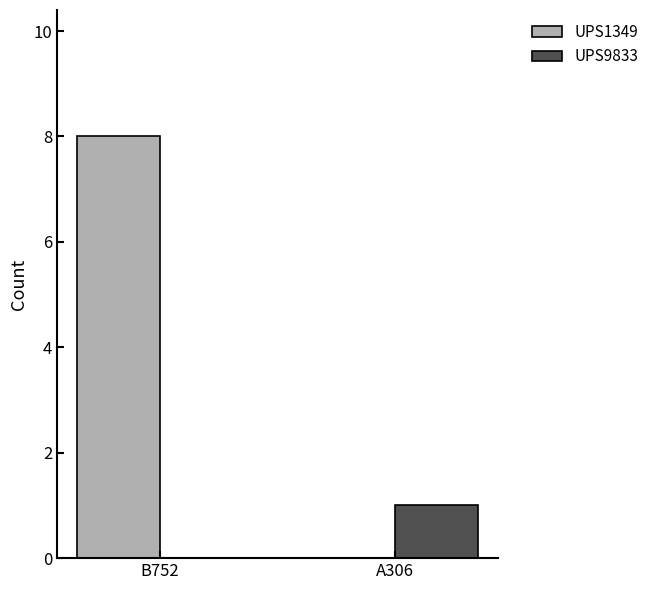

Is the value of UPS1349 at B752 greater than the value of UPS9833 at B752?

Yes